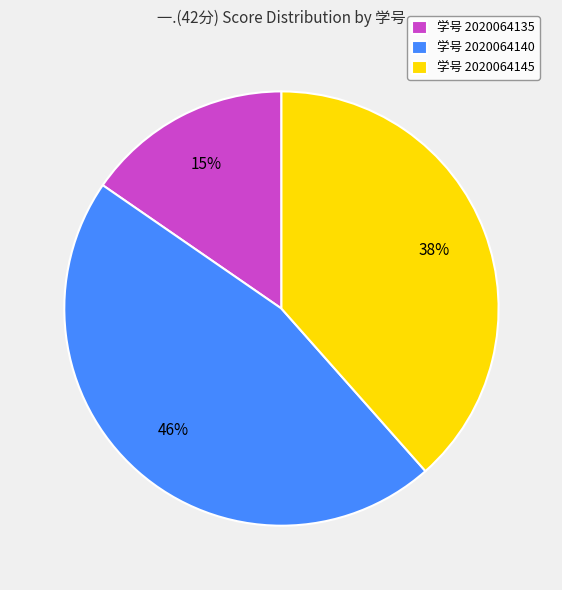

What is the smallest slice in the pie chart?

学号 2020064135